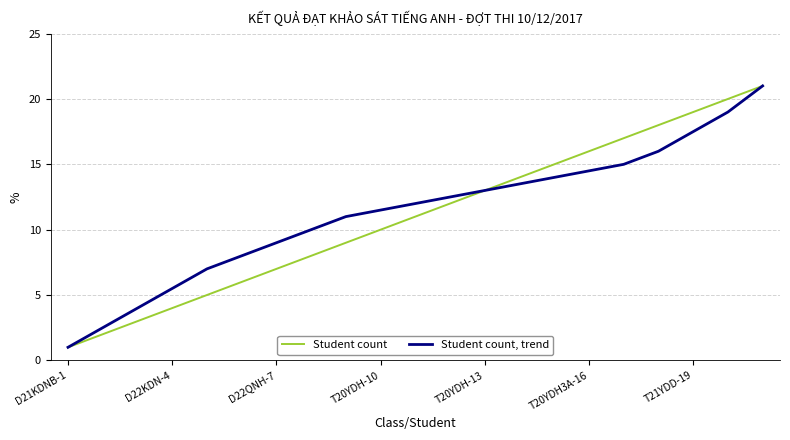

Rank the series by their average value, from lowest to highest.

Student count, Student count, trend